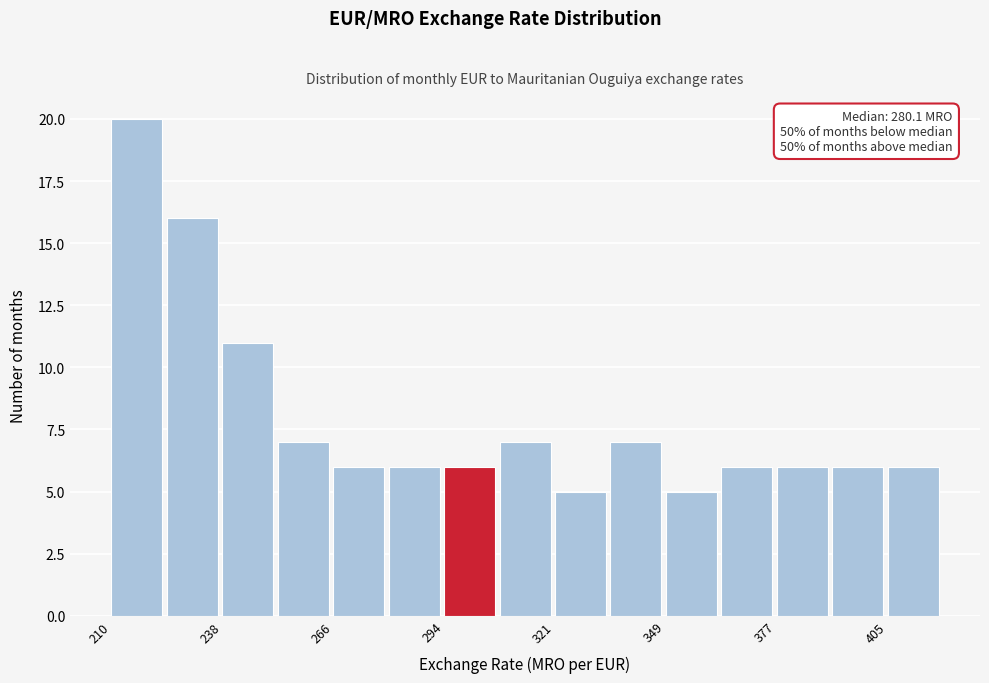

Read against the x-axis, roughly where is the centre of the tallest bar?

215